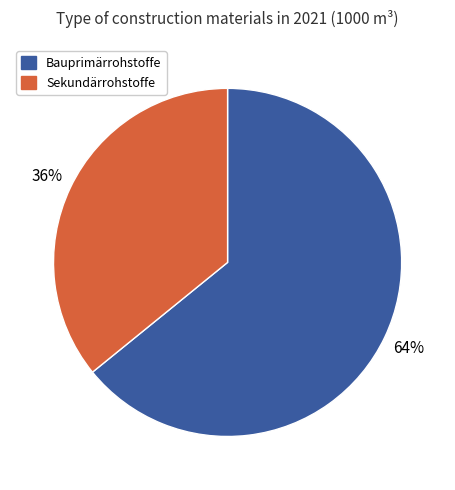

To the nearest percent, what percentage of the pie is Bauprimärrohstoffe?

64%